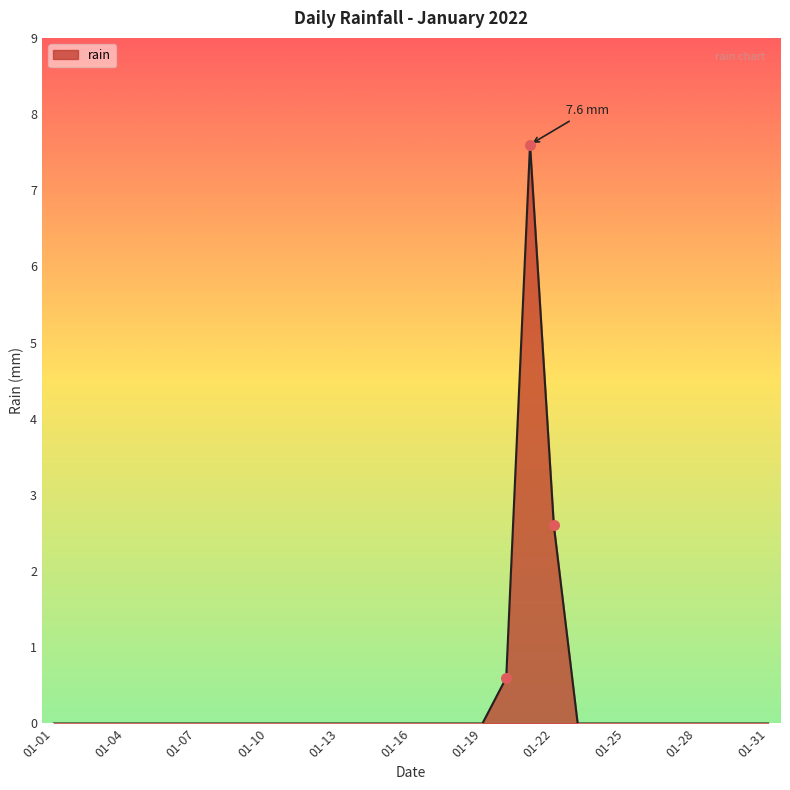

What is the greatest value displayed?

7.6